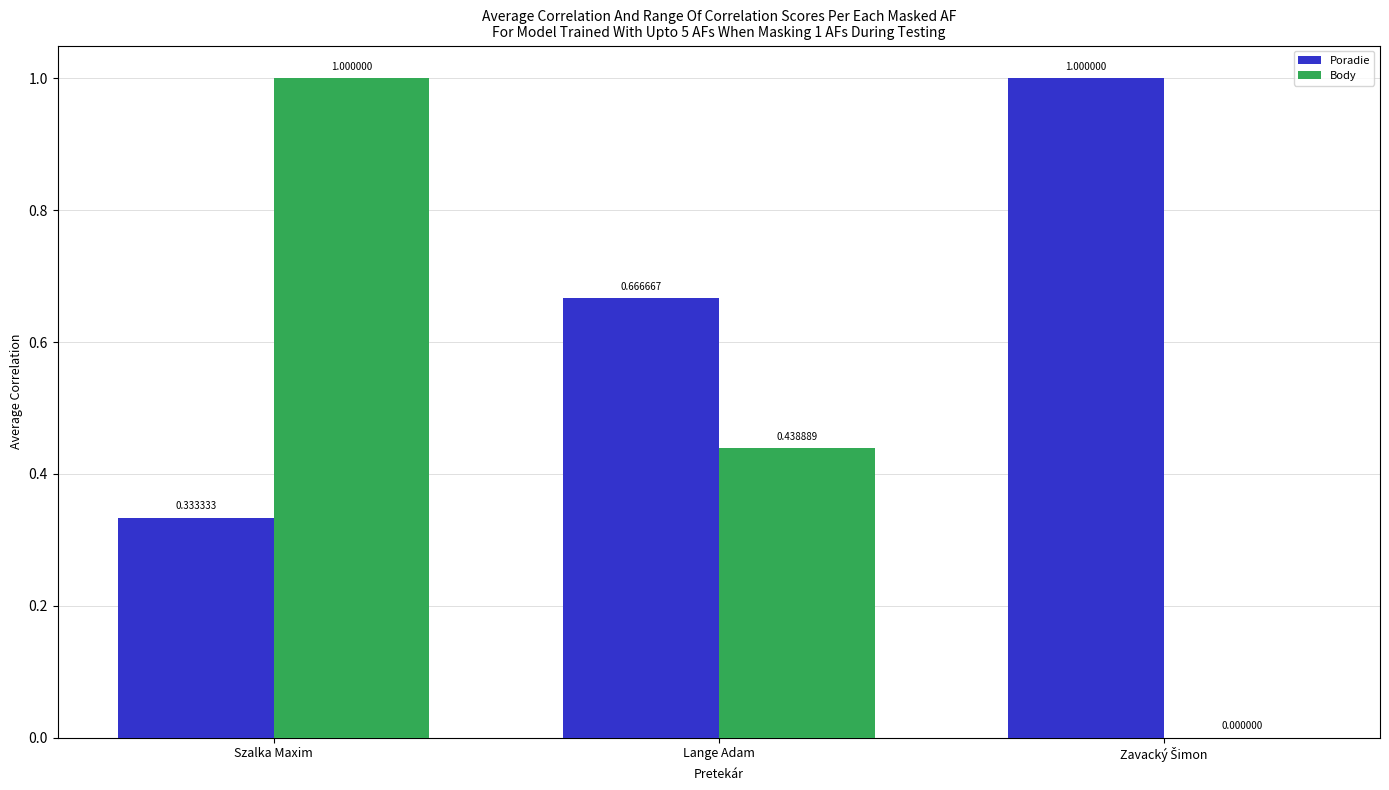

What is the sum of the Poradie values at Lange Adam and Szalka Maxim?

1.0